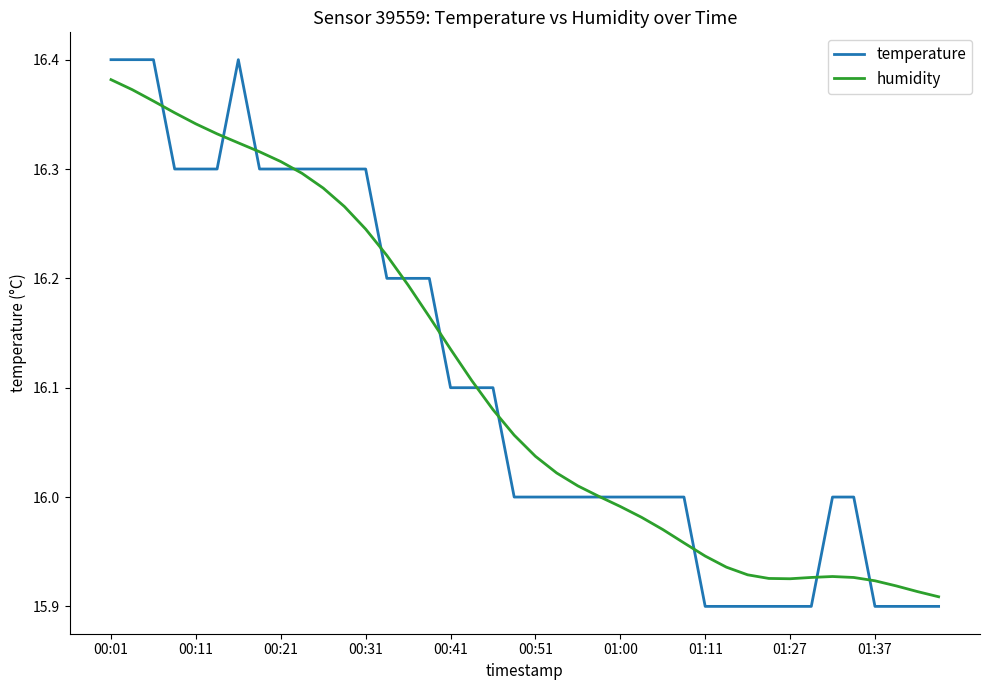

Which series has the largest range (max minus min)?

temperature